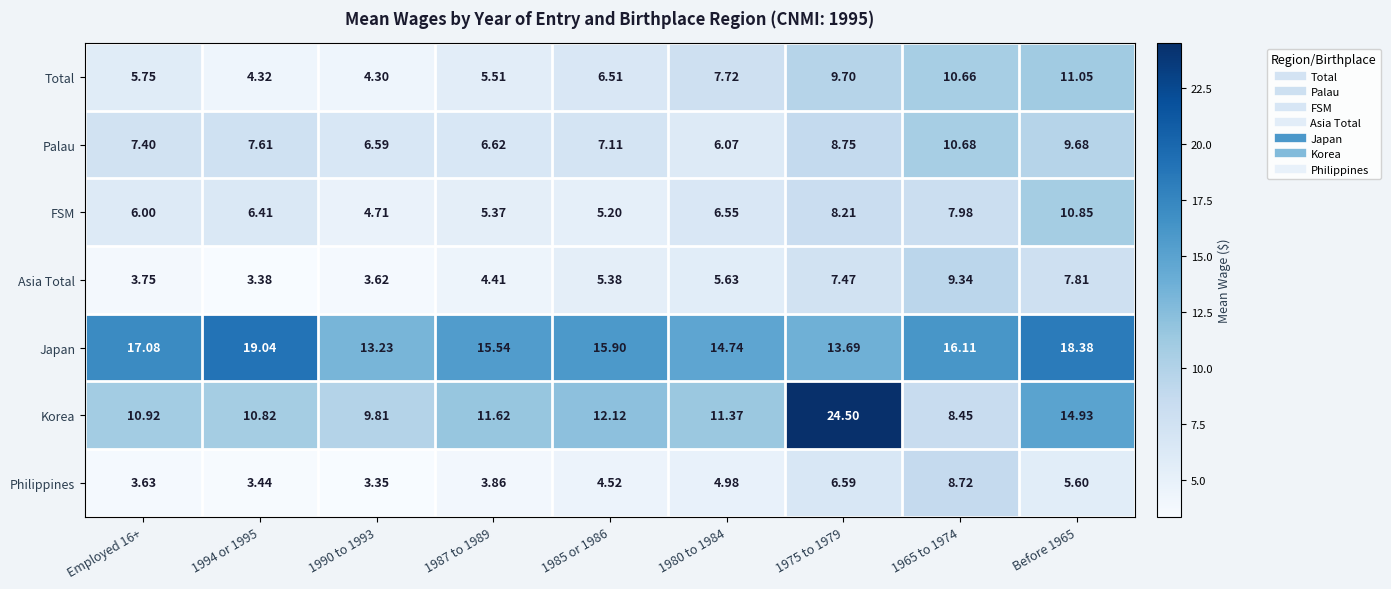

At 1994 or 1995, list the series in order from smallest to largest.

Asia Total, Philippines, Total, FSM, Palau, Korea, Japan